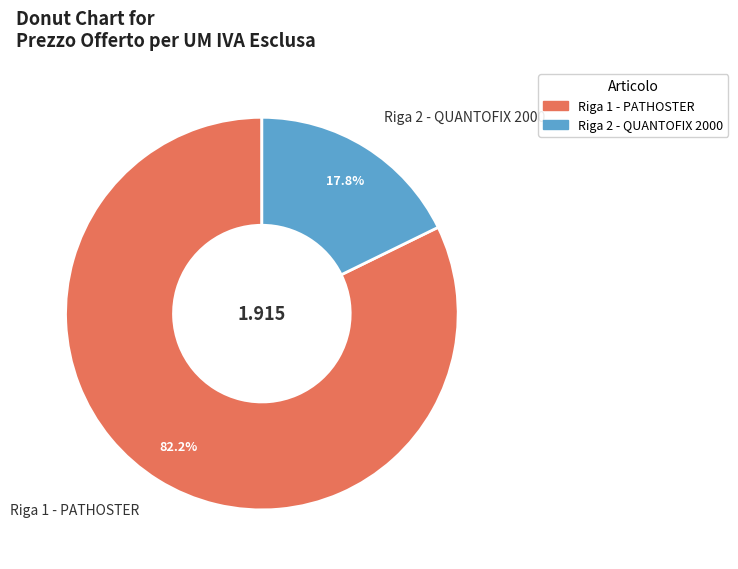

Which category has the smallest portion of the pie?

Riga 2 - QUANTOFIX 2000